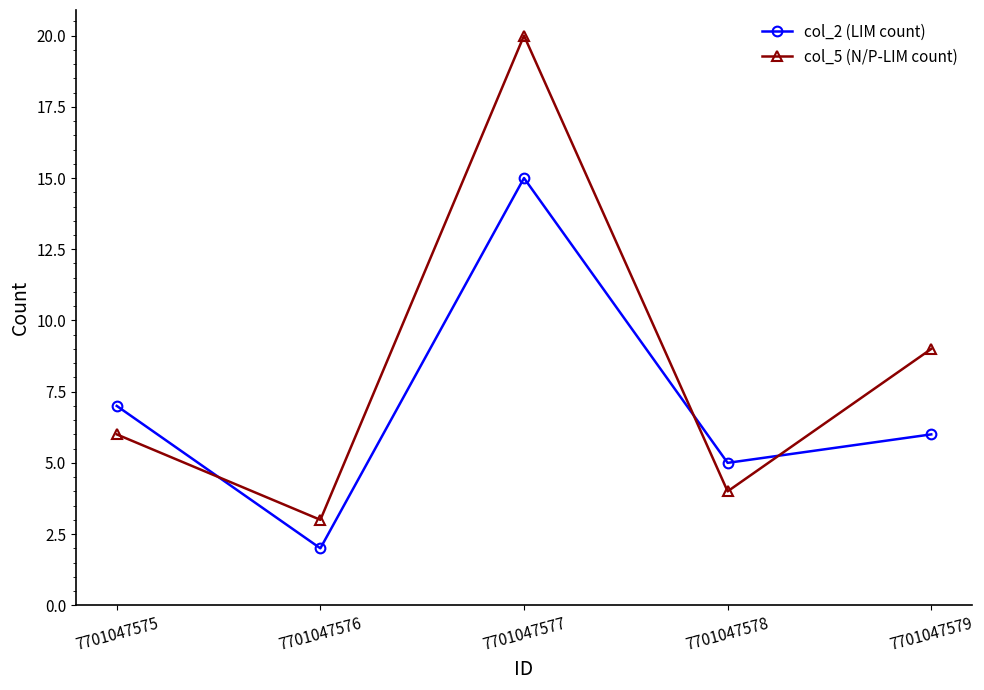

What is the total value across all series at 7701047575?

13